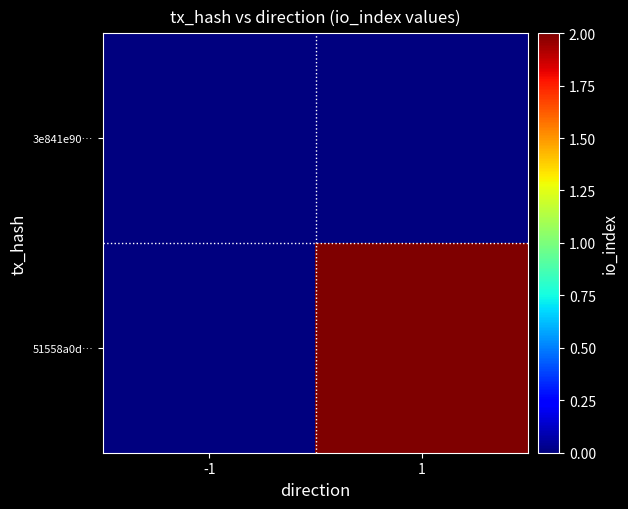

Reading left to right, transcribe all the data shown in this chart.

3e841e90…: -1=0	1=0
51558a0d…: -1=0	1=2